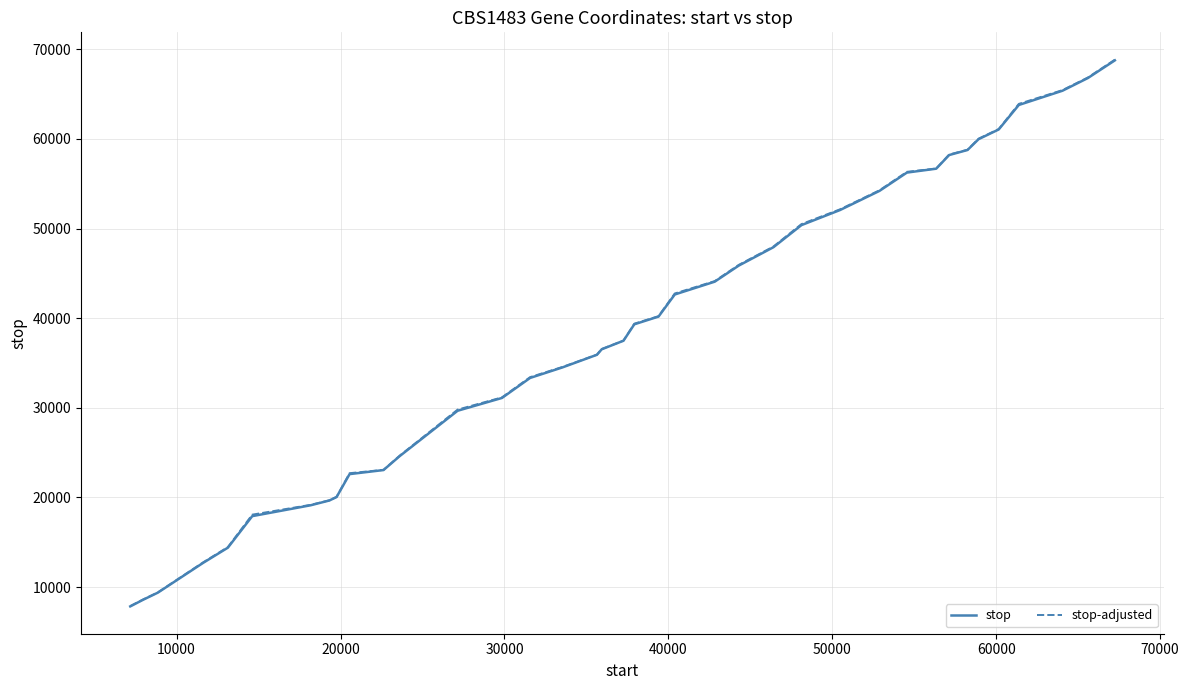

What is the greatest value displayed?

68831.9